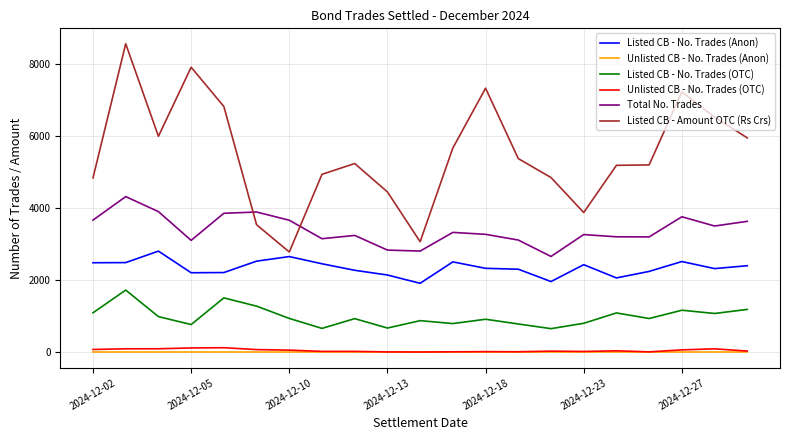

What is the lowest value of the Total No. Trades series?

2660.0